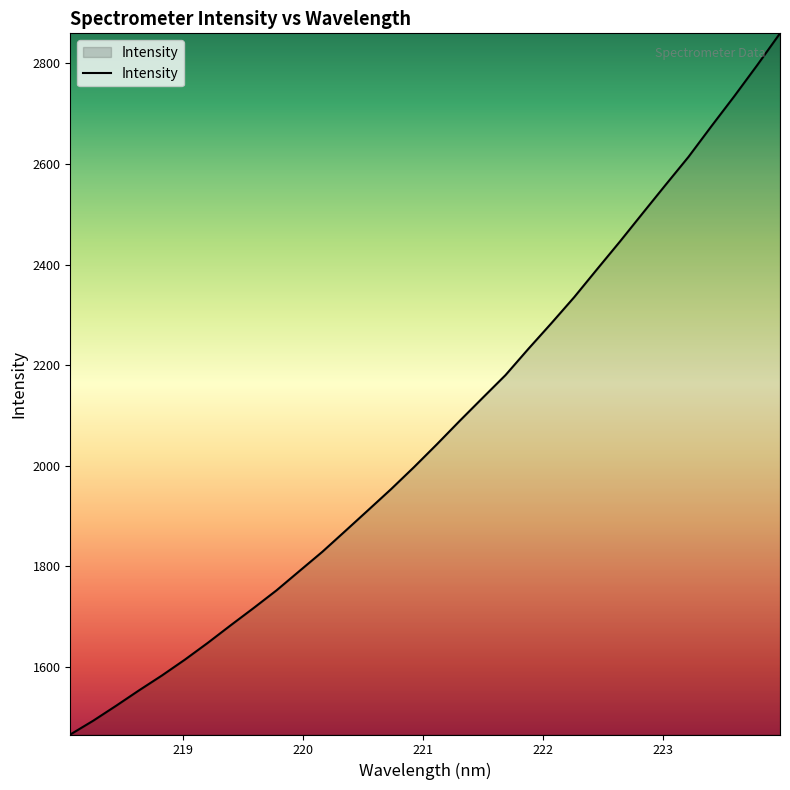

What is the difference between the maximum and minimum values?

1394.4